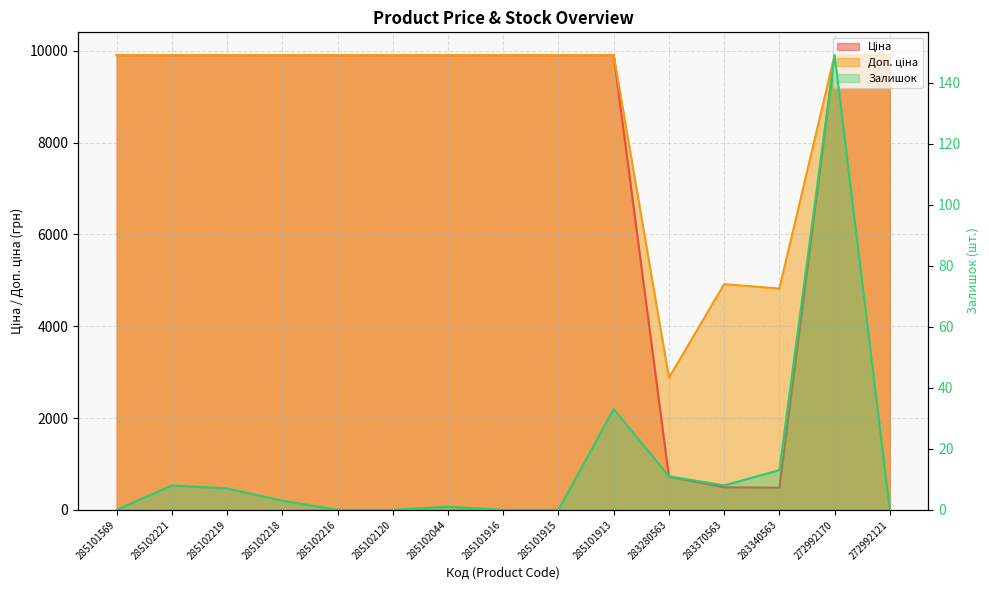

List the labels in order of Залишок value, largest first.

272992170, 285101913, 283340563, 283280563, 285102221, 283370563, 285102219, 285102218, 285102044, 285101569, 285102216, 285102120, 285101916, 285101915, 272992121